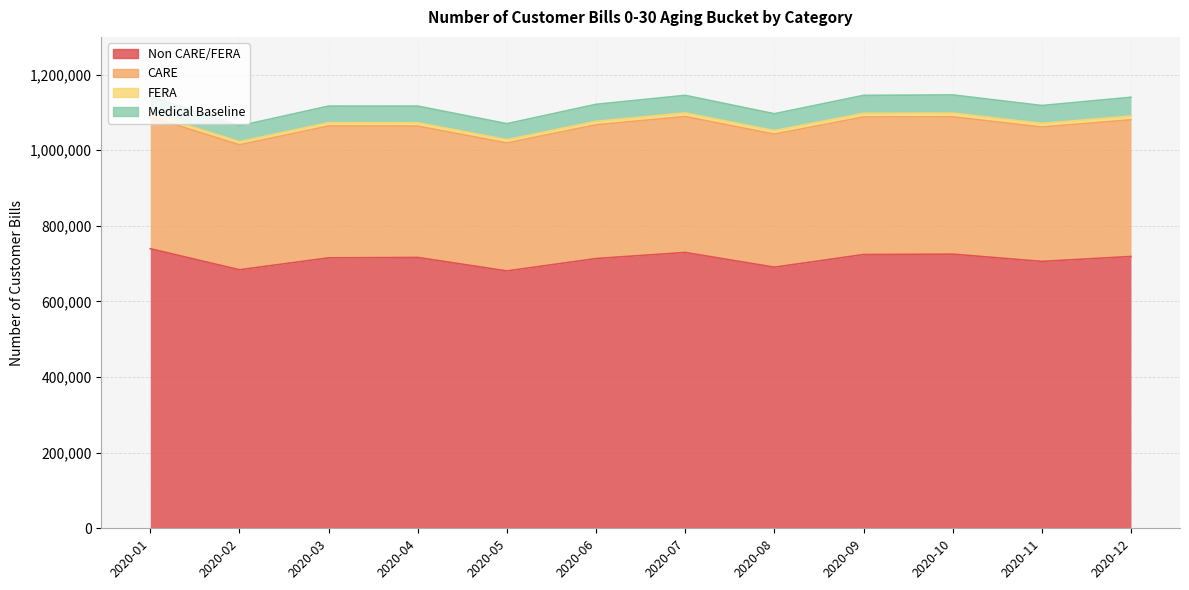

True or false: Medical Baseline has a value of 73119 at 2020-06.

False